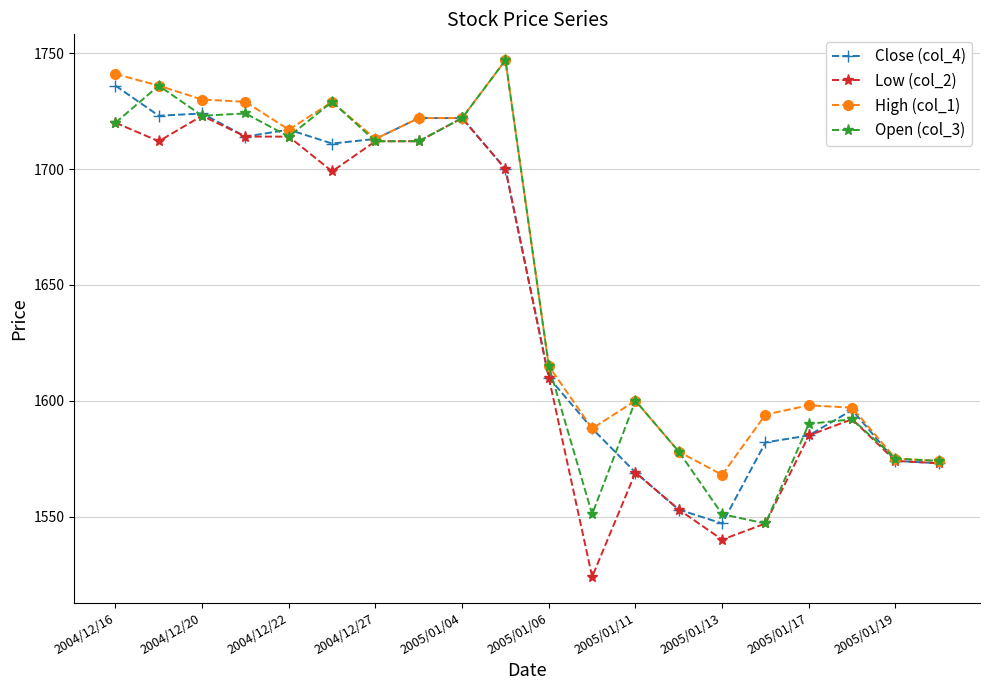

Count the number of categories in the chart.

20